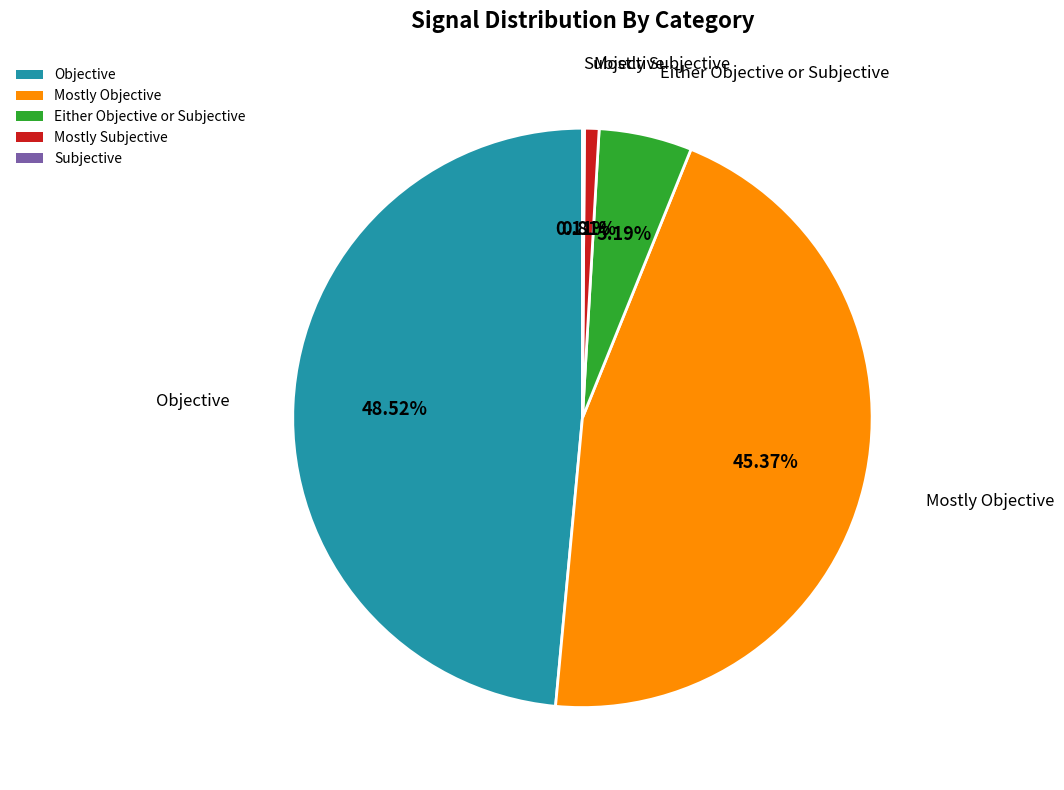

Which slice is the largest?

Objective